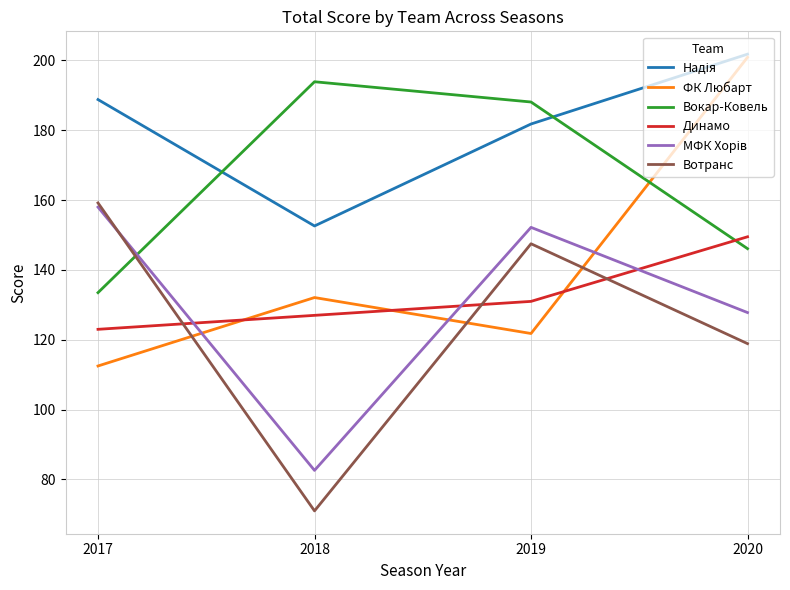

At which category is the sum across all series the highest?

2020